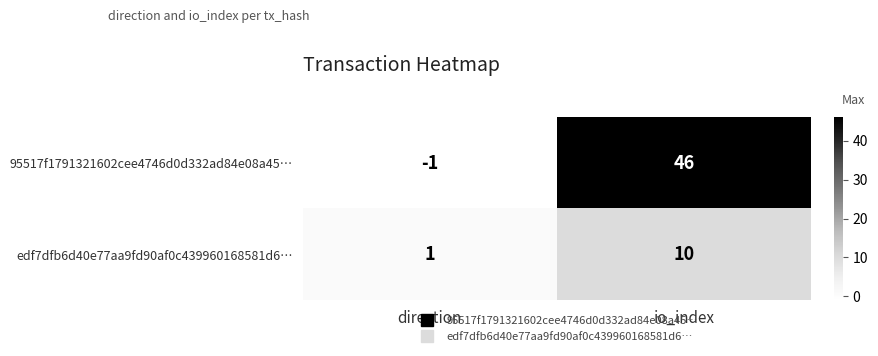

Which series changed the most between direction and io_index?

95517f1791321602cee4746d0d332ad84e08a45…